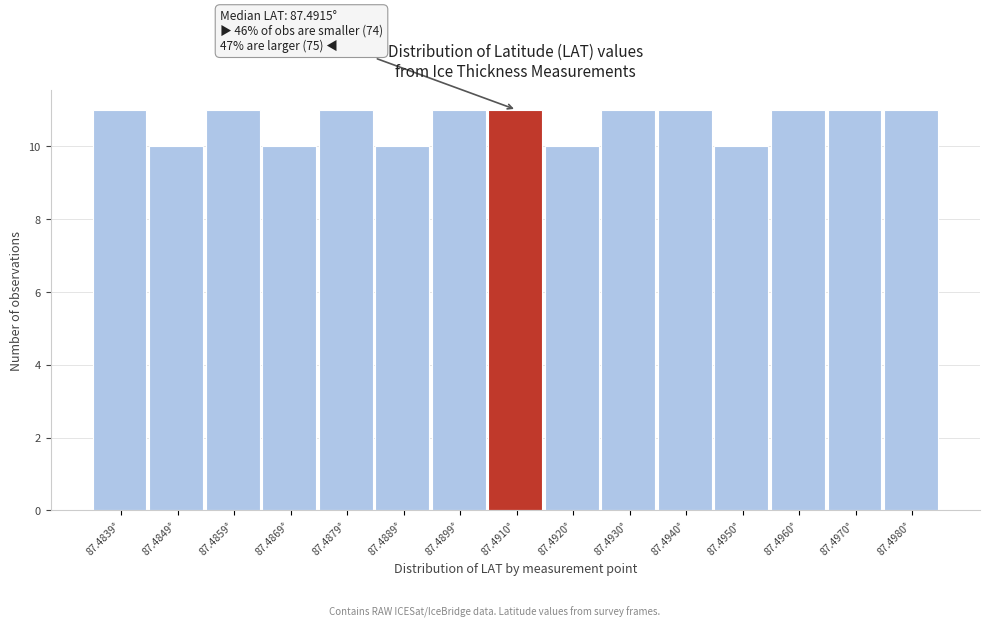

Reading left to right, transcribe all the data shown in this chart.

11	10	11	10	11	10	11	11	10	11	11	10	11	11	11